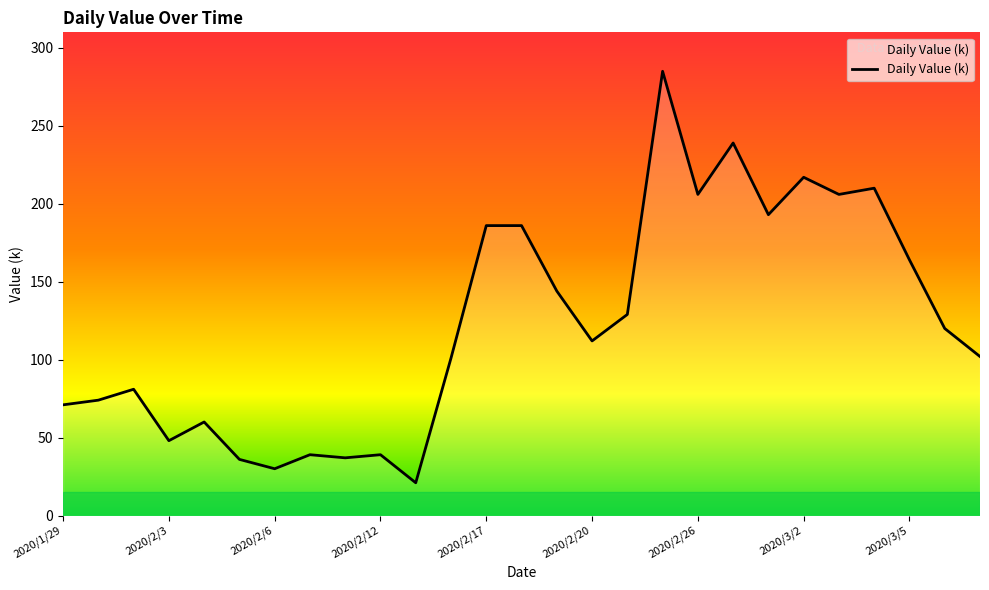

What is the minimum value shown in the chart?

21